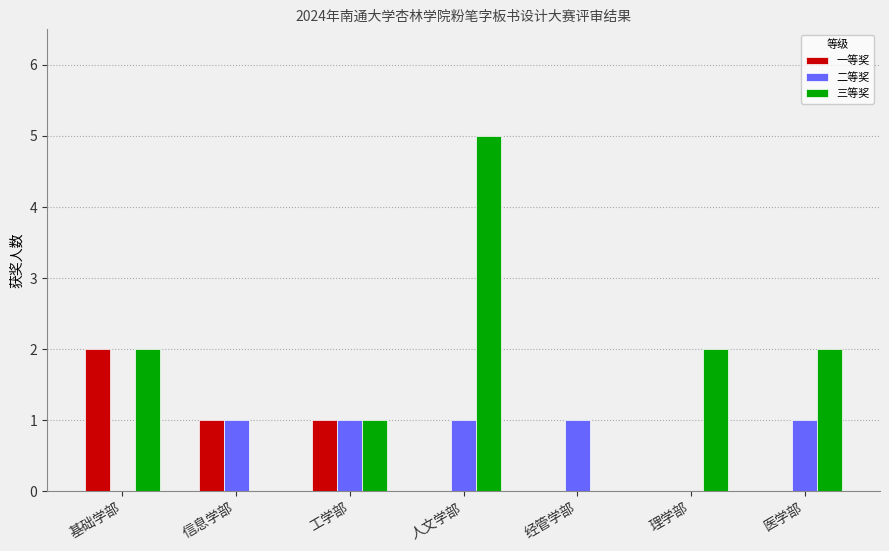

At which category is the sum across all series the highest?

人文学部